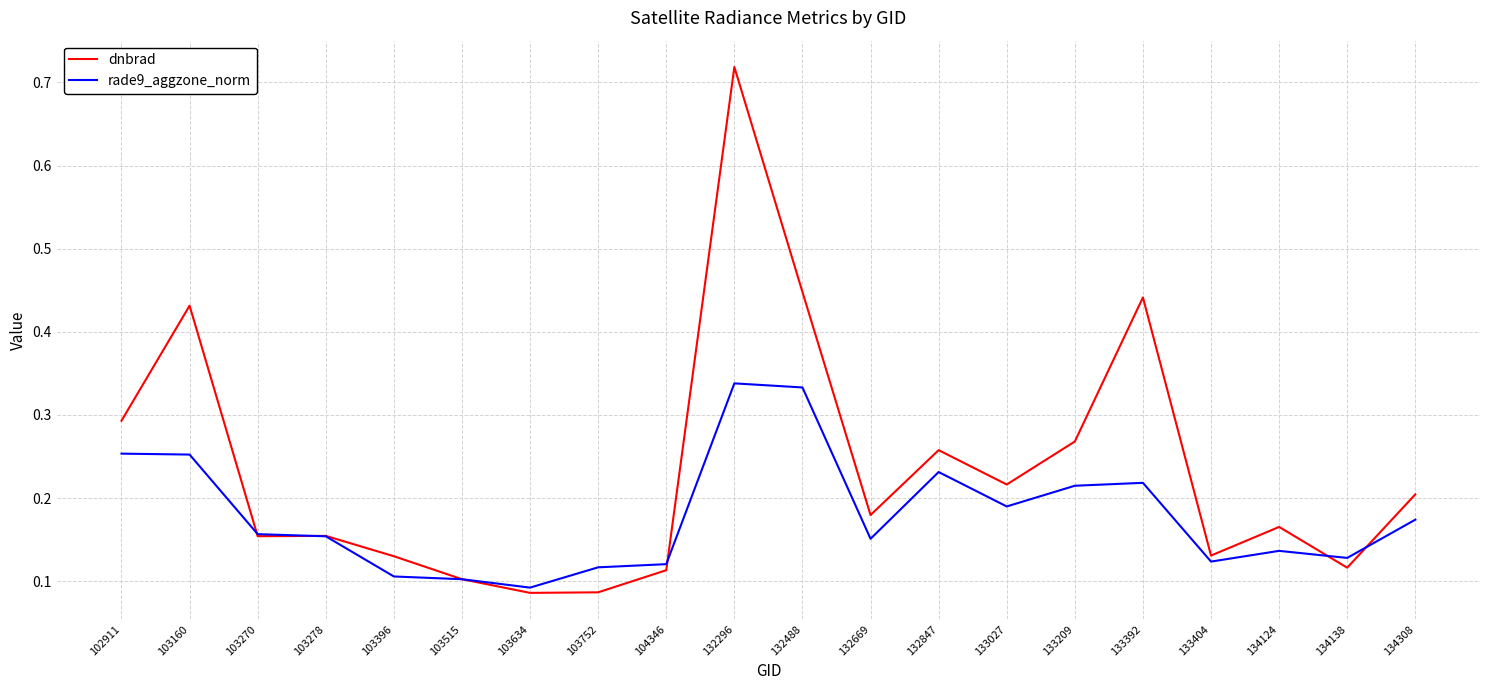

Which category has the highest value across all series?

132296